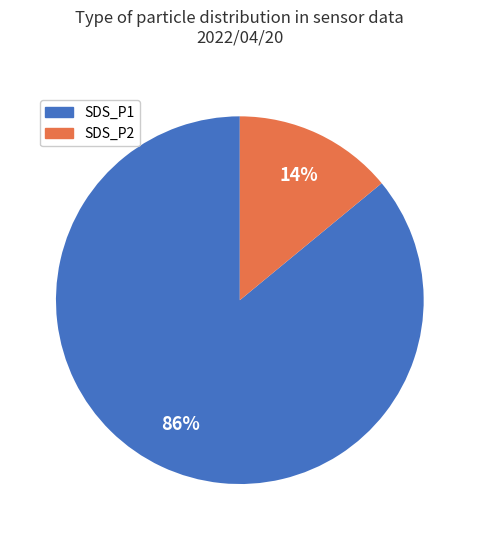

What is the smallest slice in the pie chart?

SDS_P2